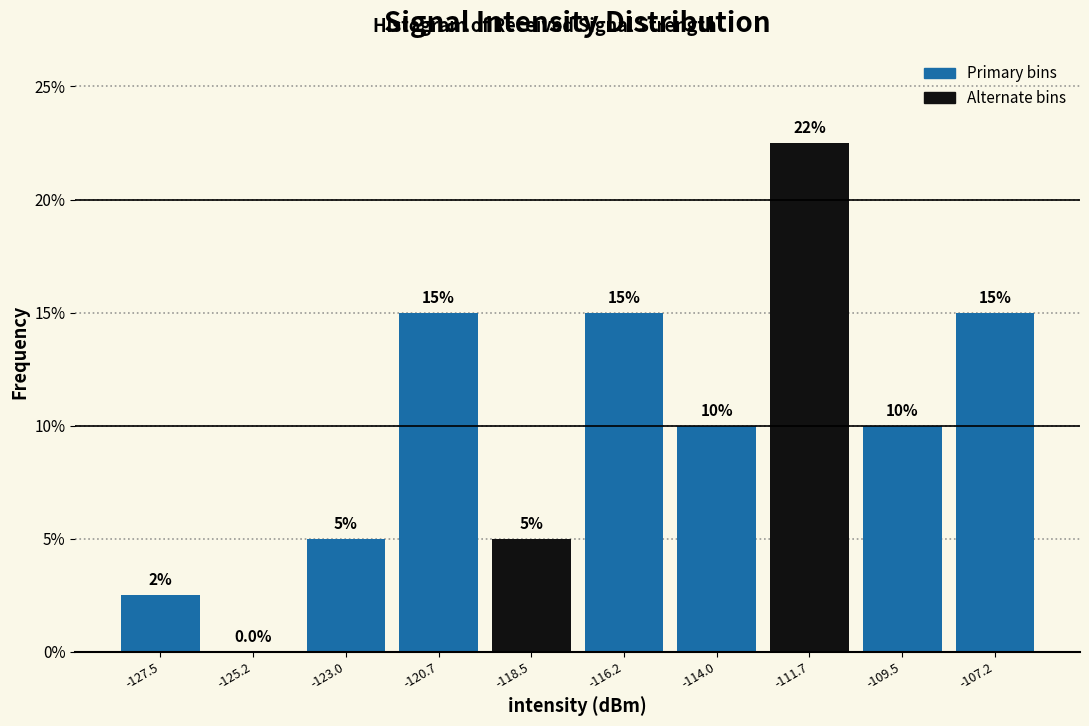

Which range on the x-axis has the tallest bar?

-113.0 to -110.5